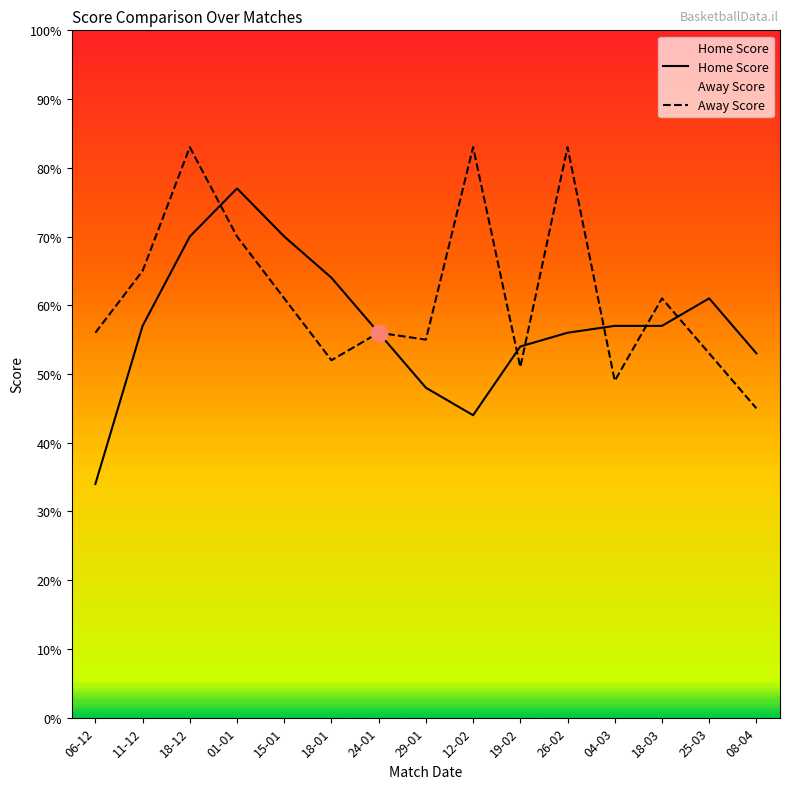

Which series ends up on top after the final intersection of Away Score and Home Score?

Home Score